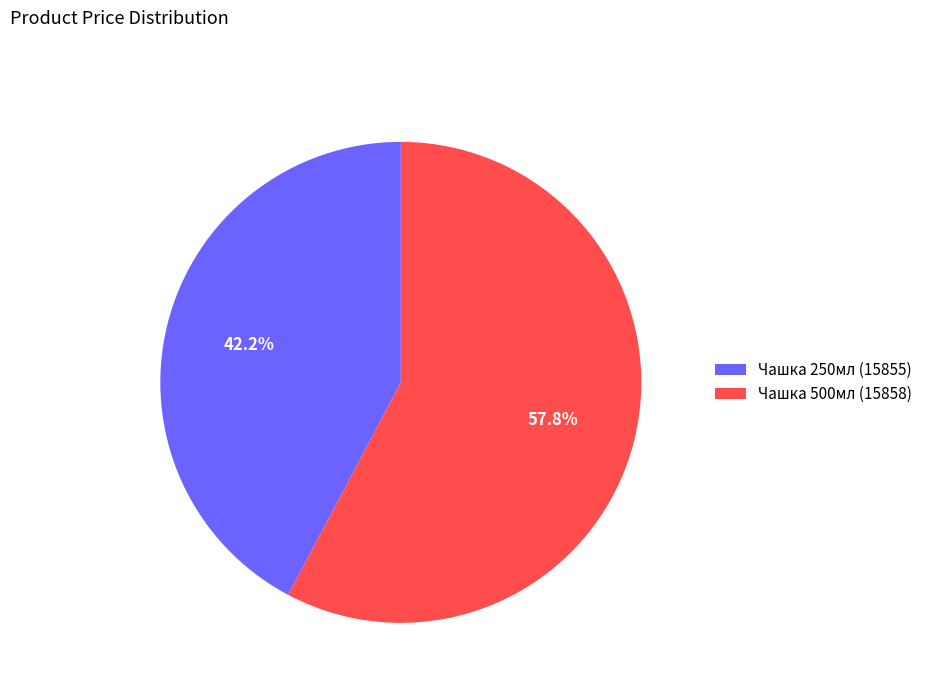

Which category accounts for the majority?

Чашка 500мл (15858)